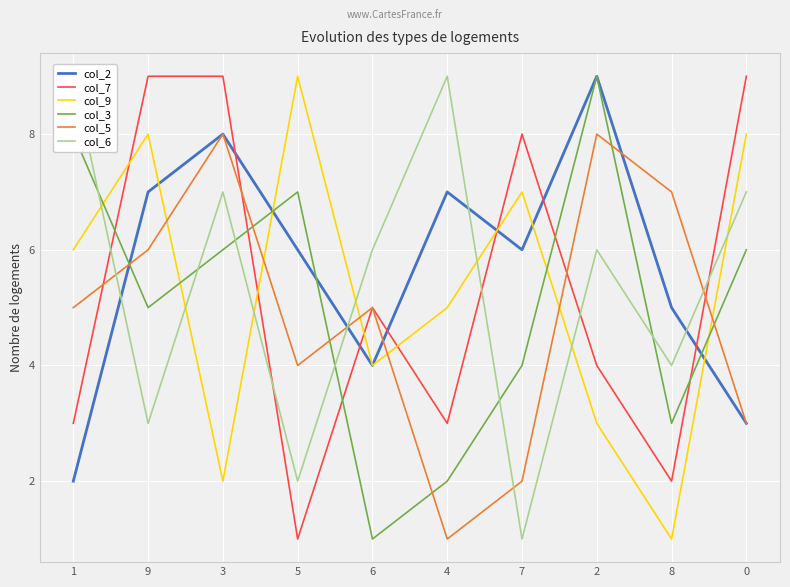

In col_6, how many points are lower than both neighbors (excluding endpoints)?

4